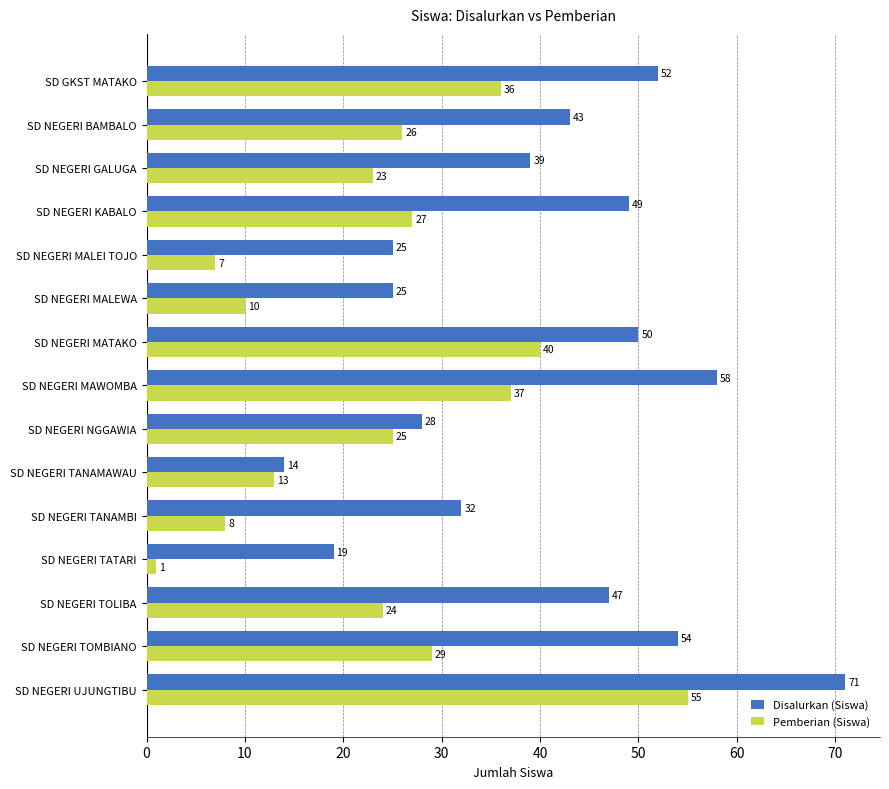

Which series has the largest total across all categories?

Disalurkan (Siswa)